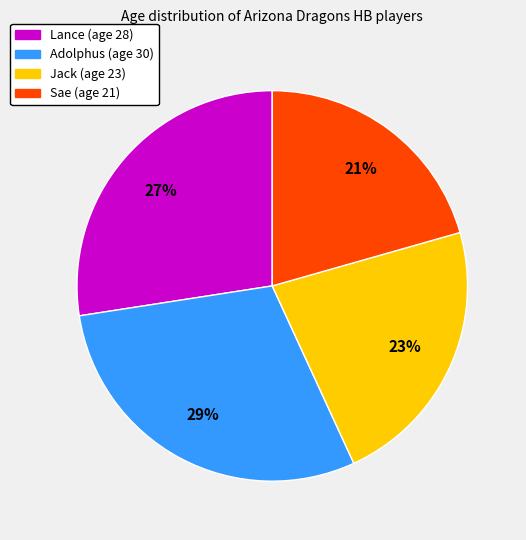

Which category has the smallest portion of the pie?

Sae